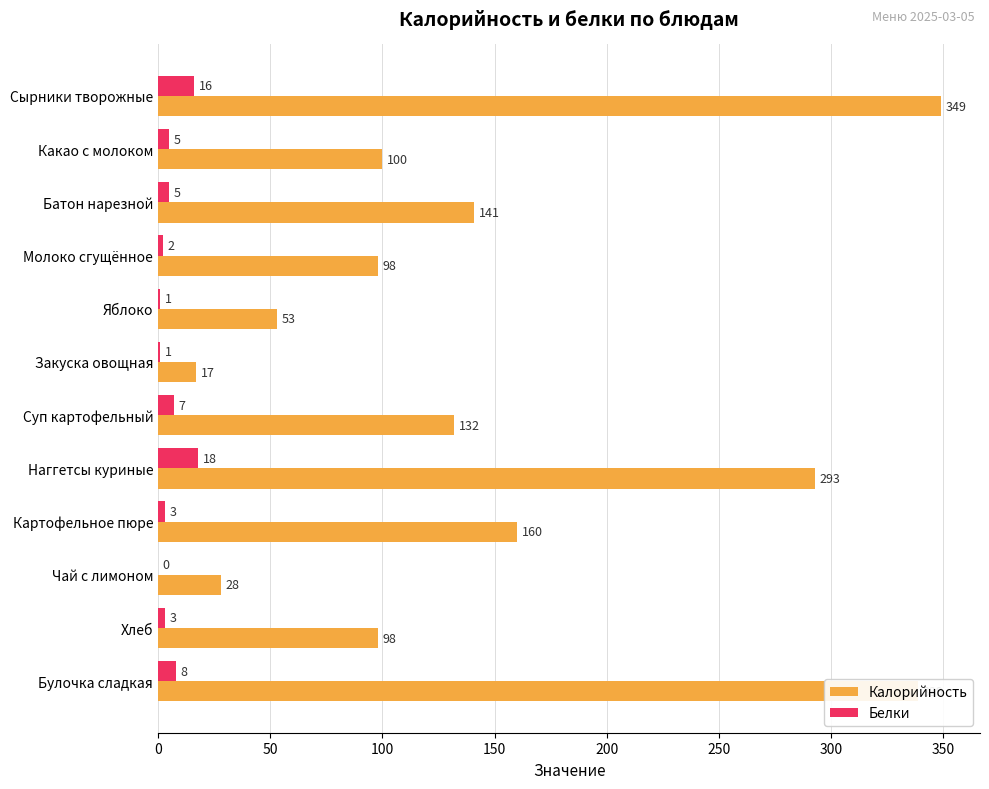

The Калорийность series shows 173 at Какао с молоком. True or false?

False